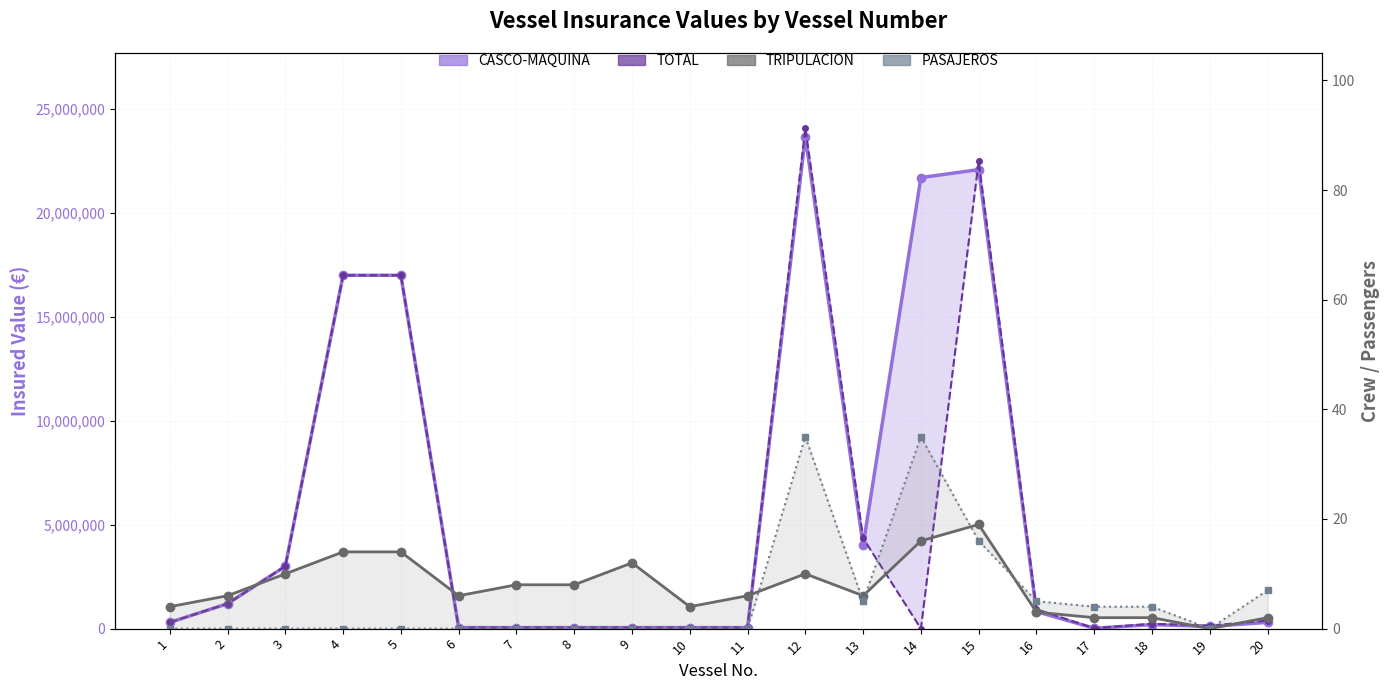

At which label is TRIPULACION closest to 9?

3